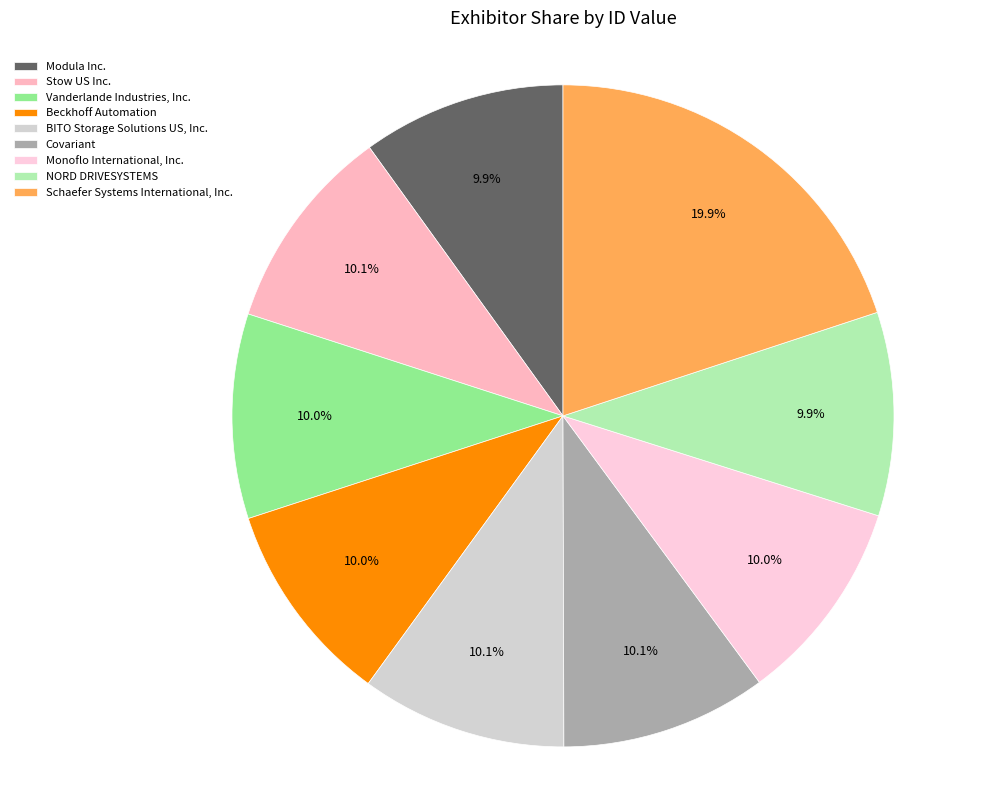

What is the change in value from Stow US Inc. to Monoflo International, Inc.?

-319